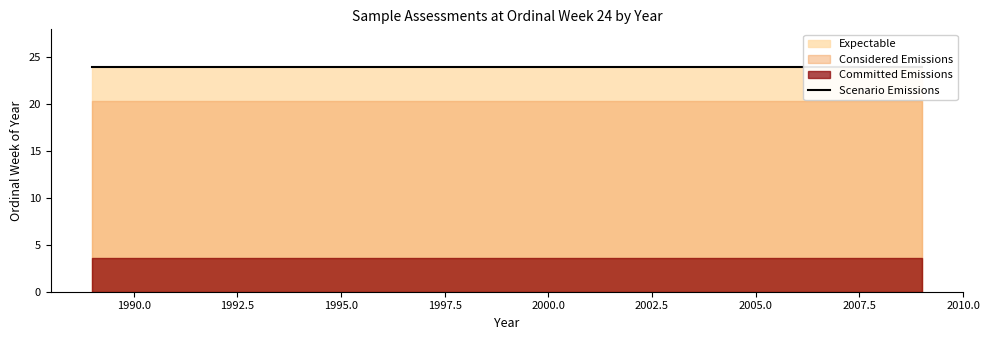

Where is the data nearest to the value 1999?

2000